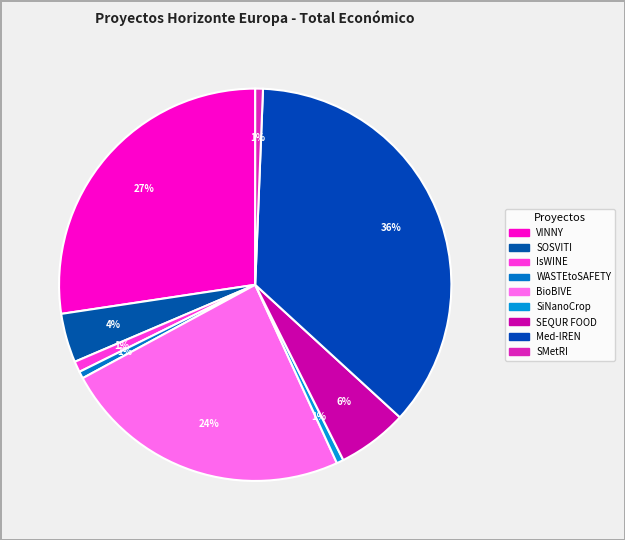

Does SEQUR FOOD account for over 50% of the chart?

No